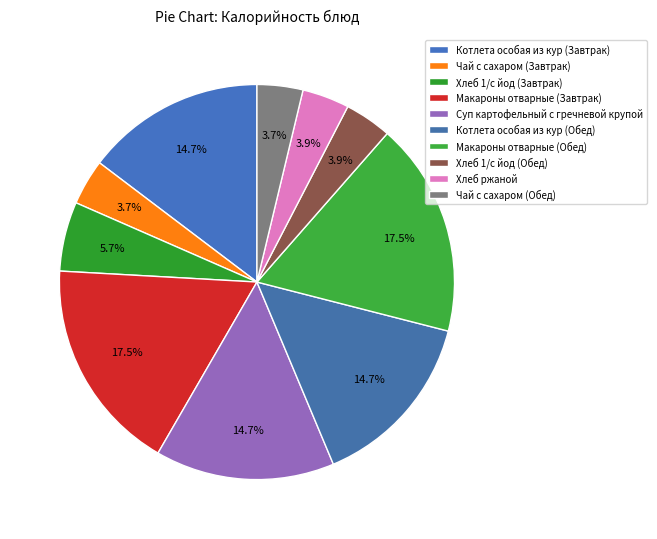

How many segments does this pie chart have?

10